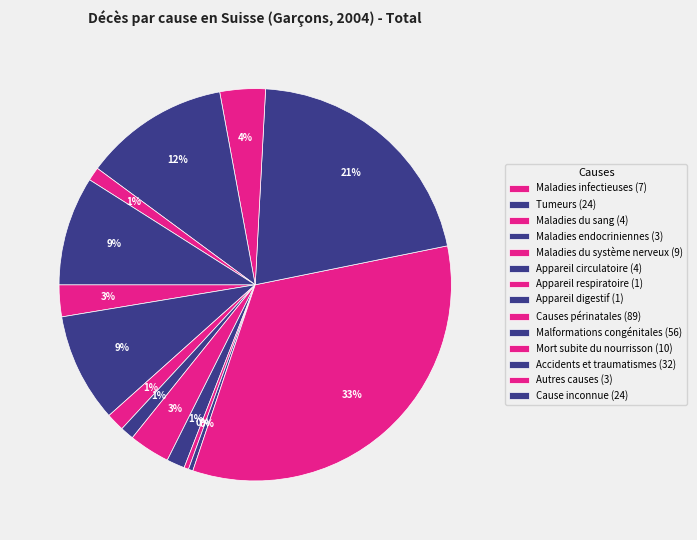

How many slices are in this pie chart?

14